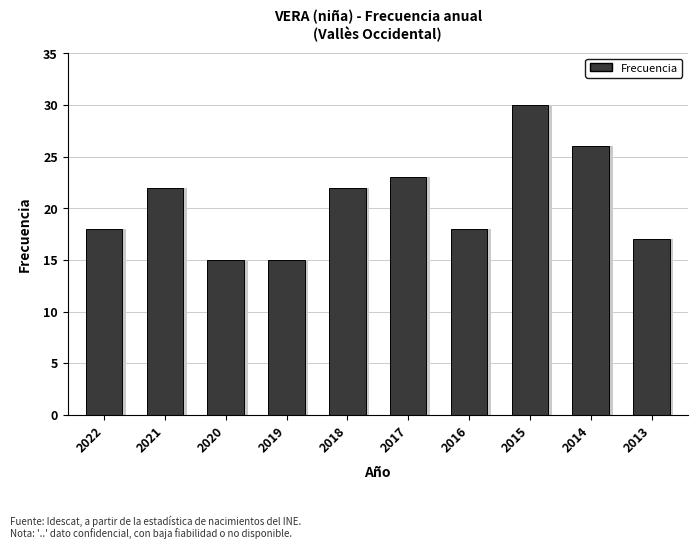

What is the change in value from 2016 to 2013?

-1